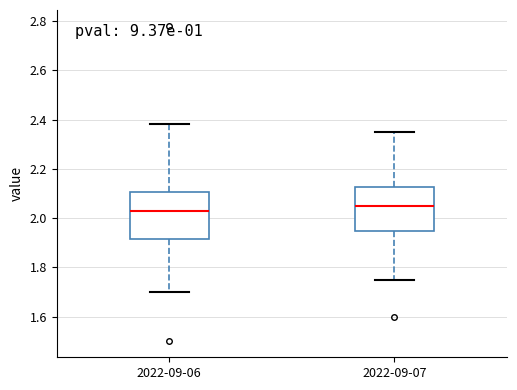

Where is the lower edge of the box for 2022-09-06 on the y-axis? The values are not printed on the chart, so give them approximately, as read against the axis.

1.92